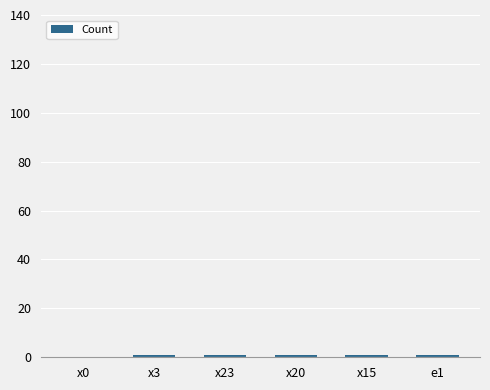

How many data points does each series have?

6